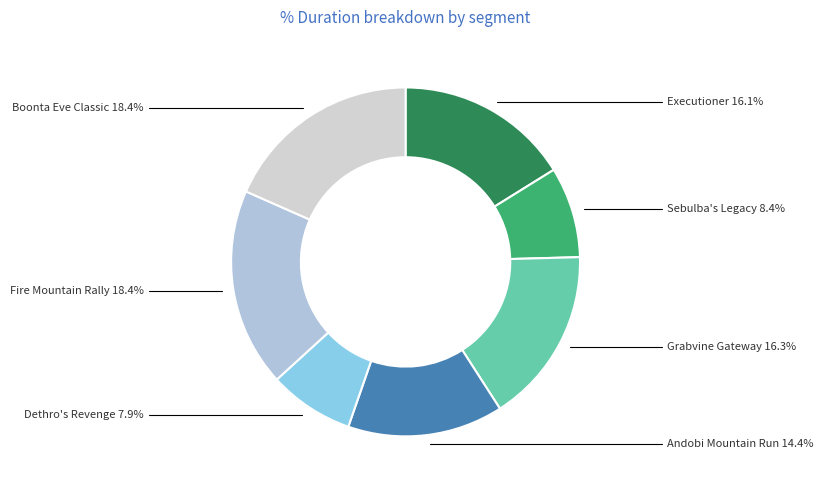

How many segments does this pie chart have?

7